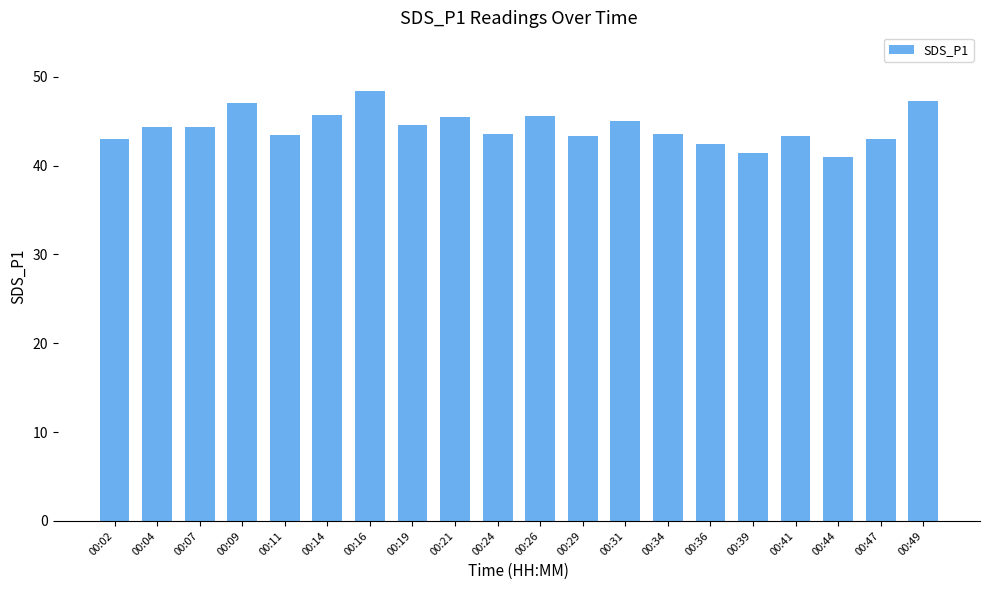

What is the value of the 13th bar from the left?

45.0